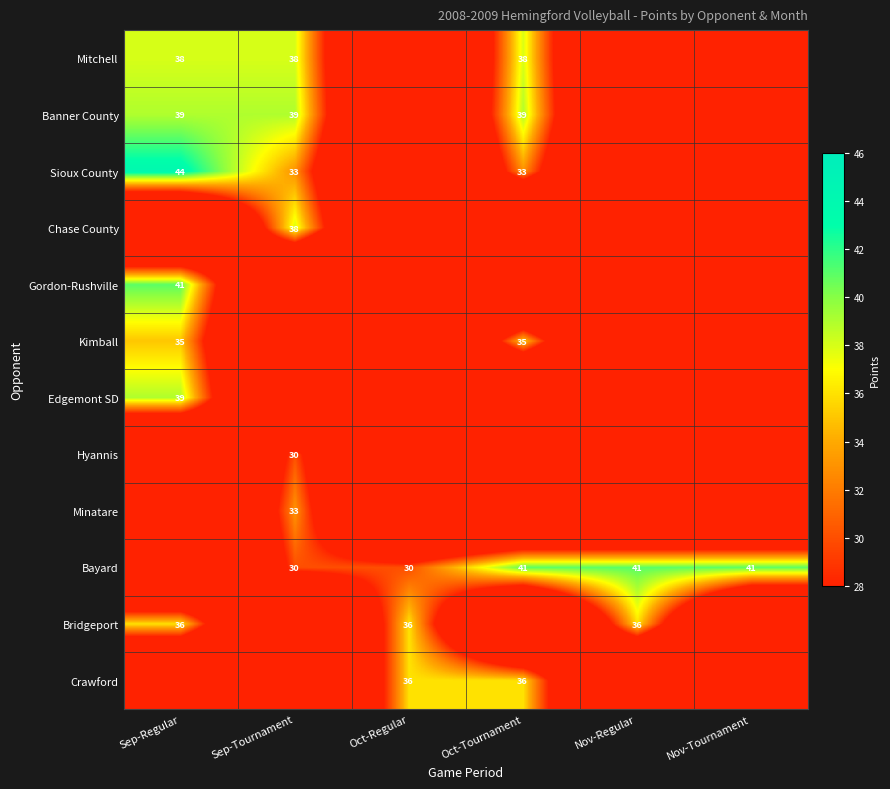

The Bayard series shows 41 at Nov-Tournament. True or false?

True